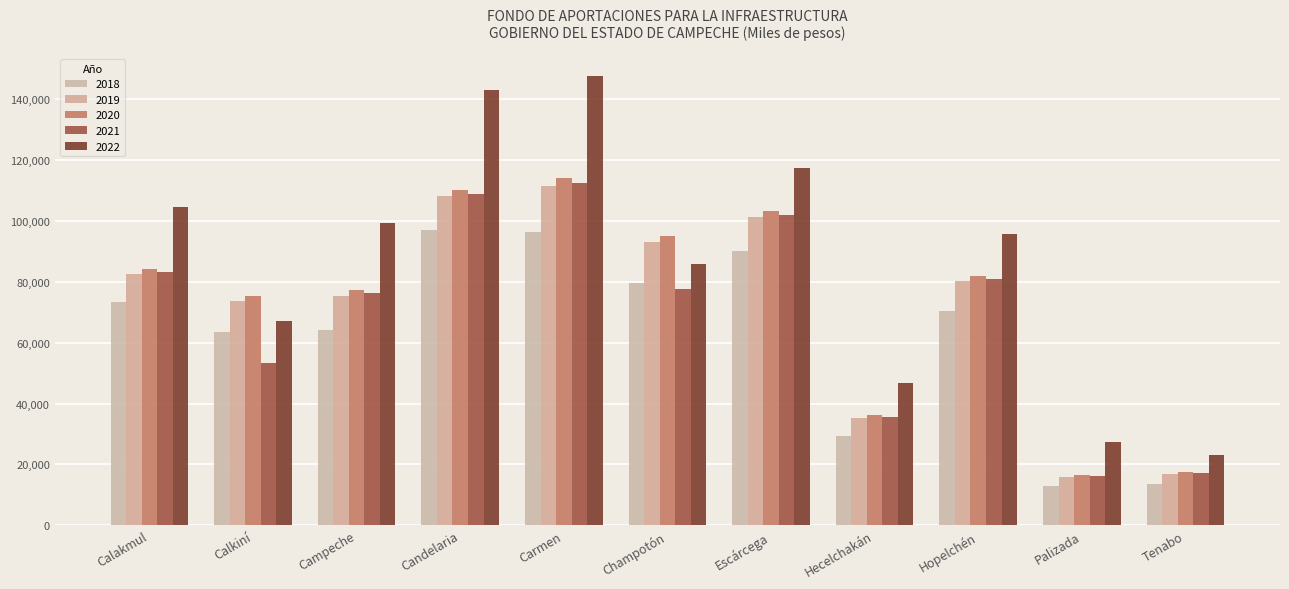

Reading left to right, list all the values displayed in this chart.

2018: 73364	63376	64111	97127	96335	79608	90019	29319	70560	12848	13598
2019: 82716	73778	75507	108273	111526	92945	101356	35137	80325	15951	16884
2020: 84286	75524	77420	110145	114077	95185	103260	36114	81965	16473	17436
2021: 83293	53196	76211	108962	112464	77747	102056	35497	80928	16143	17087
2022: 104735	67150	99513	143039	147587	85827	117264	46681	95609	27343	23035